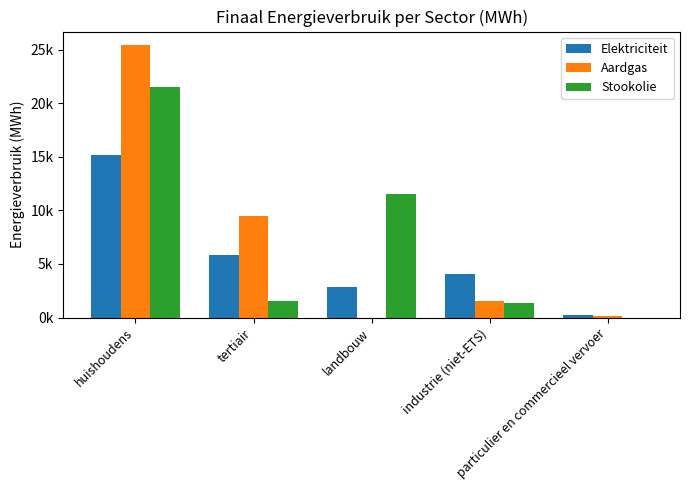

What are all the series names shown in the legend?

Elektriciteit, Aardgas, Stookolie